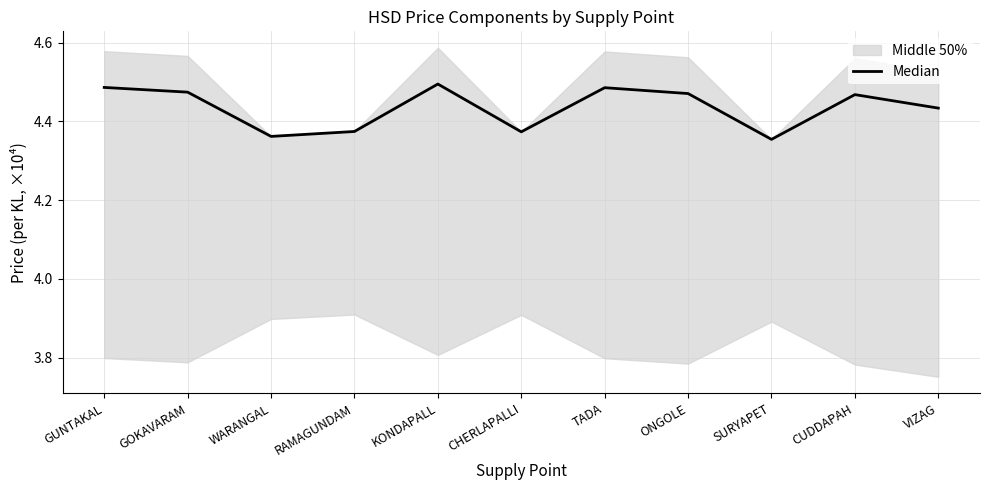

List the labels in order of value, largest first.

KONDAPALL, GUNTAKAL, TADA, GOKAVARAM, ONGOLE, CUDDAPAH, VIZAG, RAMAGUNDAM, CHERLAPALLI, WARANGAL, SURYAPET